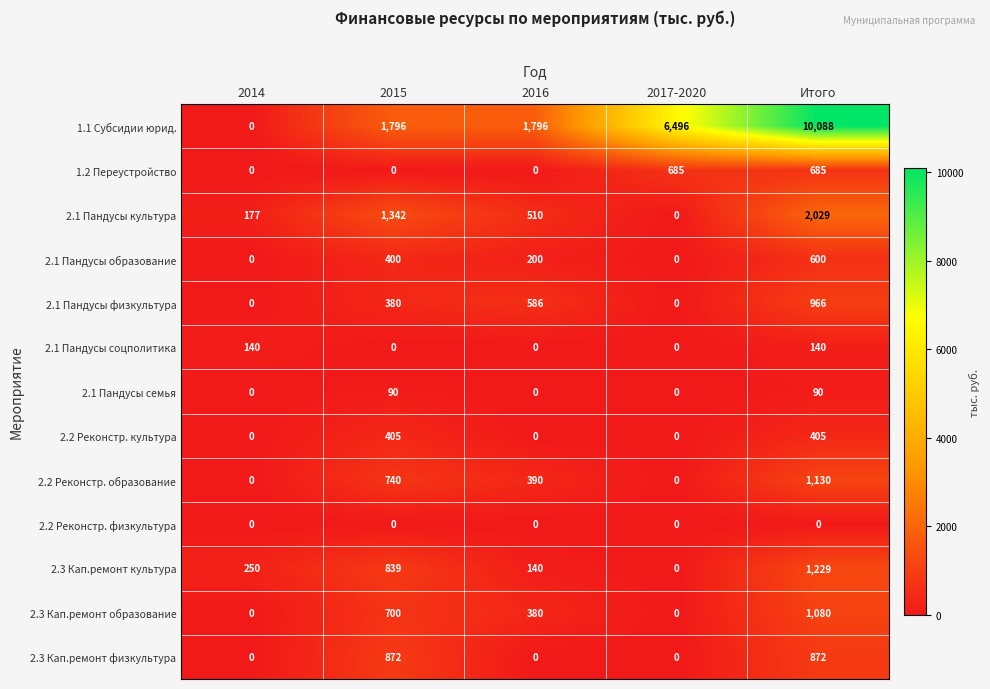

At Итого, list the series in order from smallest to largest.

2.2 Реконстр. физкультура, 2.1 Пандусы семья, 2.1 Пандусы соцполитика, 2.2 Реконстр. культура, 2.1 Пандусы образование, 1.2 Переустройство, 2.3 Кап.ремонт физкультура, 2.1 Пандусы физкультура, 2.3 Кап.ремонт образование, 2.2 Реконстр. образование, 2.3 Кап.ремонт культура, 2.1 Пандусы культура, 1.1 Субсидии юрид.